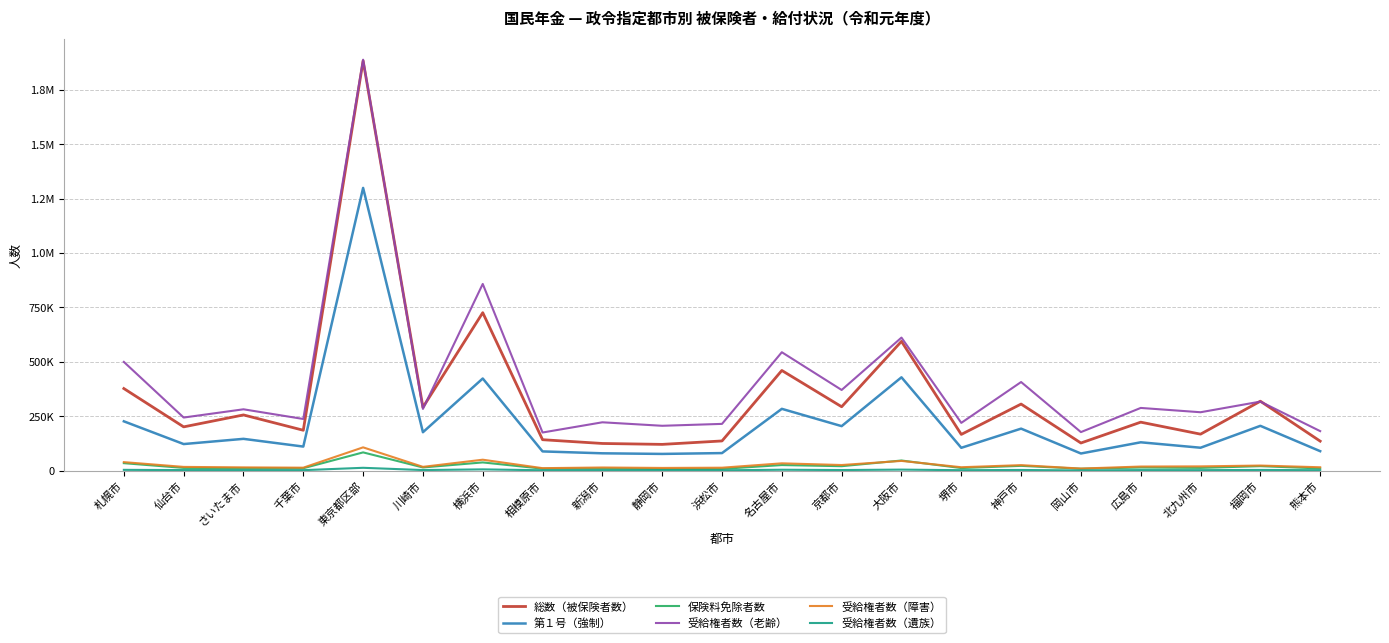

The value of 受給権者数（遺族） at 川崎市 is 3294. True or false?

False